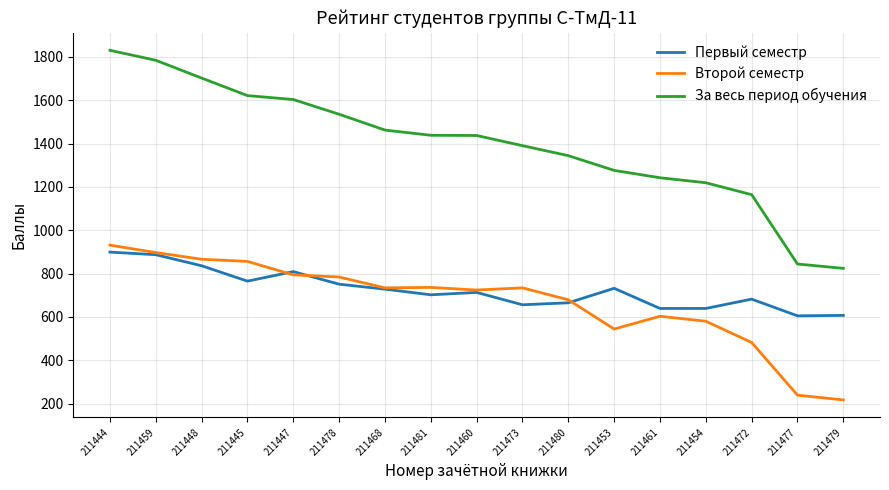

True or false: Первый семестр and За весь период обучения intersect in this chart.

False